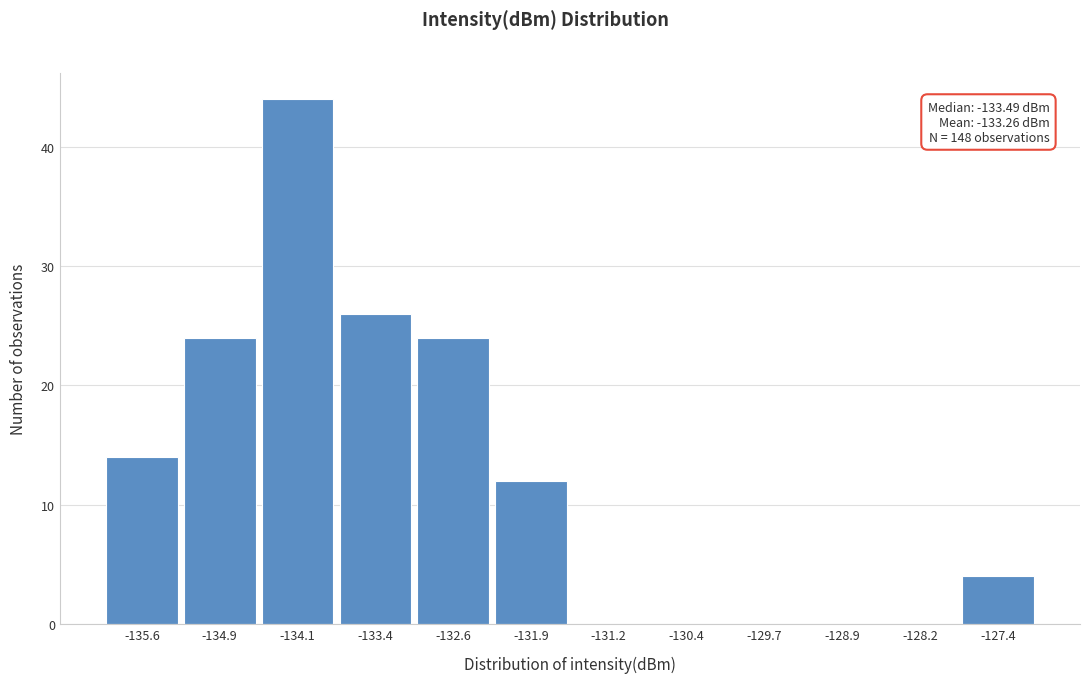

Reading left to right, transcribe all the data shown in this chart.

-135.6=14	-134.9=24	-134.1=44	-133.4=26	-132.6=24	-131.9=12	-131.2=0	-130.4=0	-129.7=0	-128.9=0	-128.2=0	-127.4=4